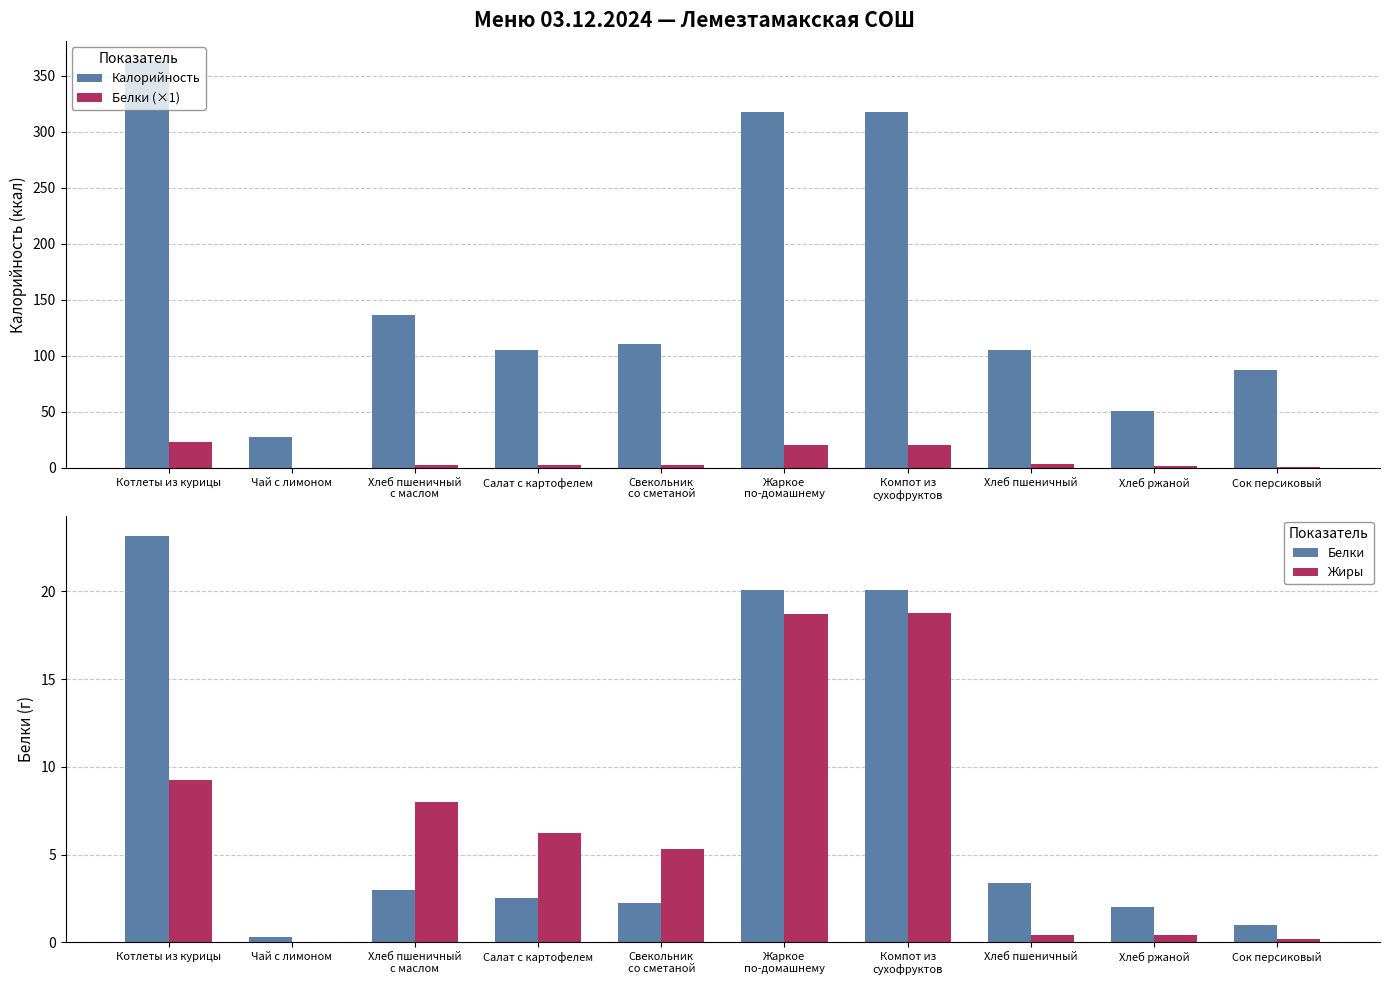

At which category is the sum across all series the highest?

Котлеты из курицы